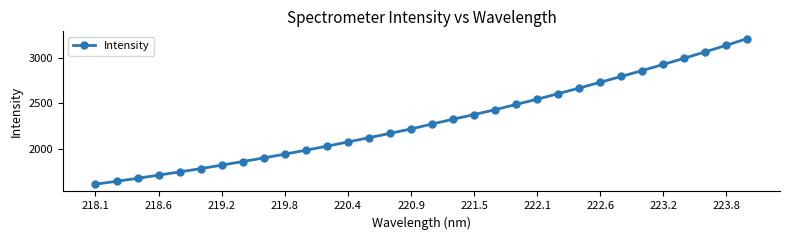

What is the average value?

2306.3